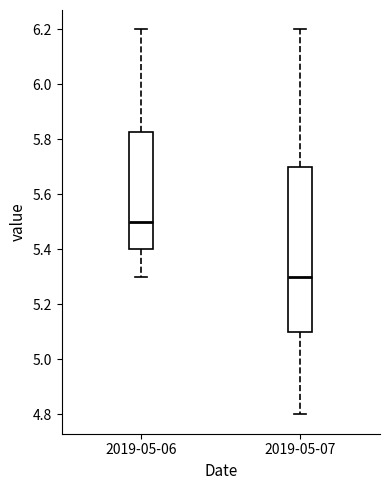

Reading left to right, transcribe this box plot: for each box, give where its median line is, the range the box spans, and where its two whiskers end, as read against the y-axis. The values are not printed on the chart, so give them approximately, as read against the axis.

2019-05-06: median 5.50, box 5.40 to 5.82, whiskers 5.30 to 6.20
2019-05-07: median 5.30, box 5.10 to 5.70, whiskers 4.80 to 6.20